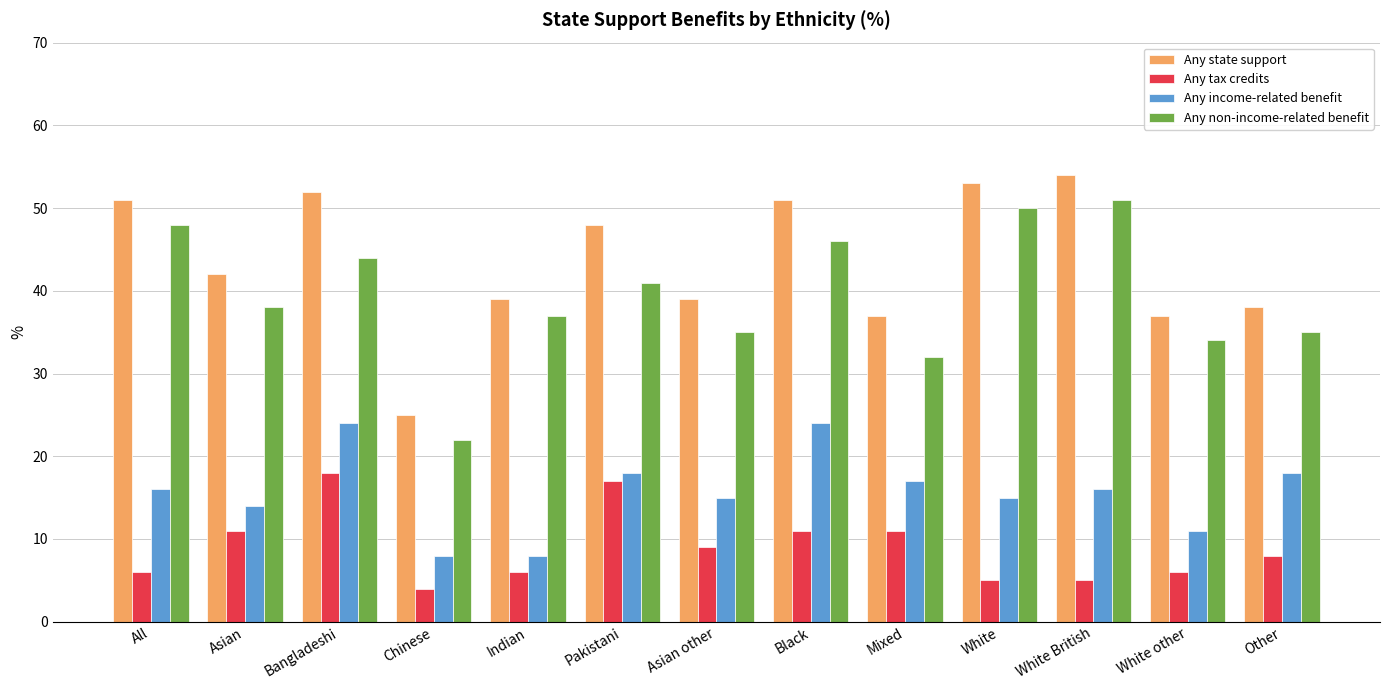

Reading left to right, what are all the values shown in this chart?

Any state support: 51	42	52	25	39	48	39	51	37	53	54	37	38
Any tax credits: 6	11	18	4	6	17	9	11	11	5	5	6	8
Any income-related benefit: 16	14	24	8	8	18	15	24	17	15	16	11	18
Any non-income-related benefit: 48	38	44	22	37	41	35	46	32	50	51	34	35